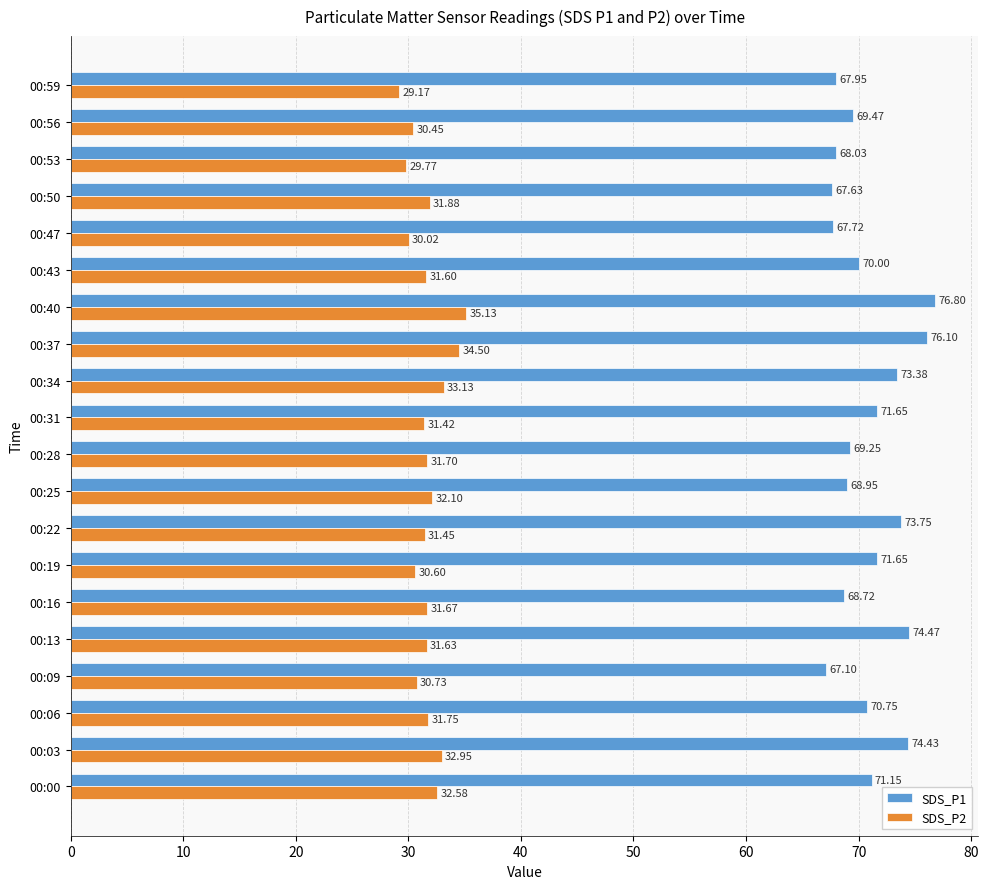

List the labels in order of SDS_P2 value, largest first.

00:40, 00:37, 00:34, 00:03, 00:00, 00:25, 00:50, 00:06, 00:28, 00:16, 00:13, 00:43, 00:22, 00:31, 00:09, 00:19, 00:56, 00:47, 00:53, 00:59